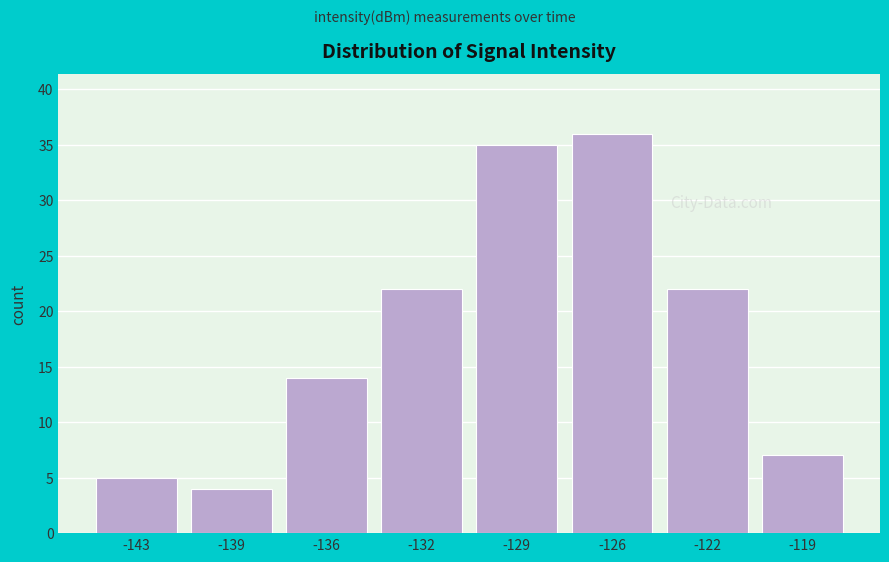

Reading left to right, what are all the values shown in this chart?

5	4	14	22	35	36	22	7